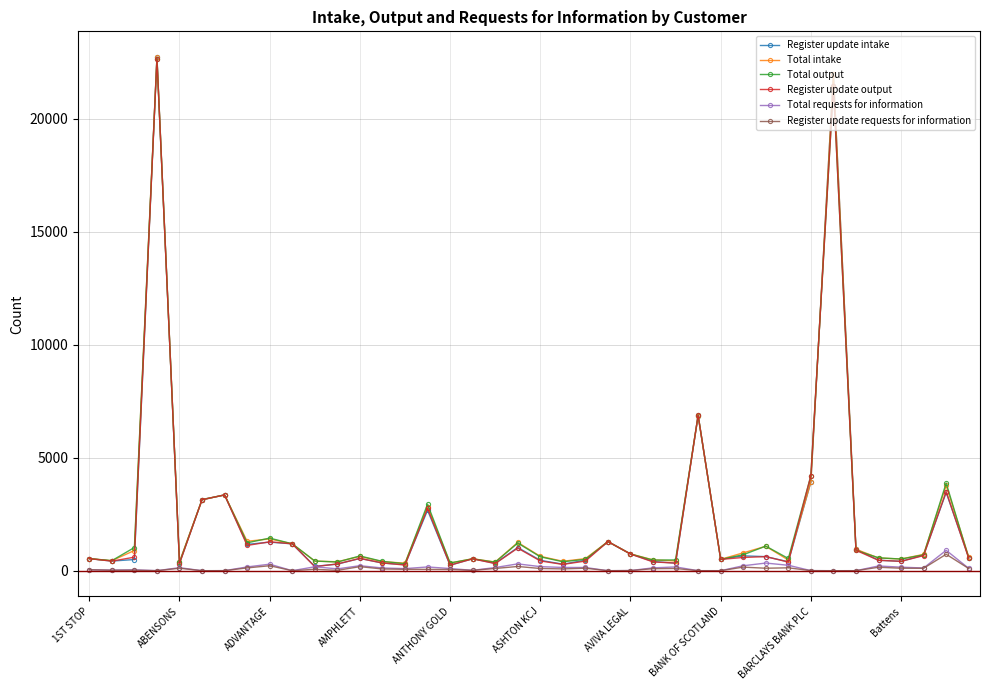

Which series has the largest range (max minus min)?

Register update intake